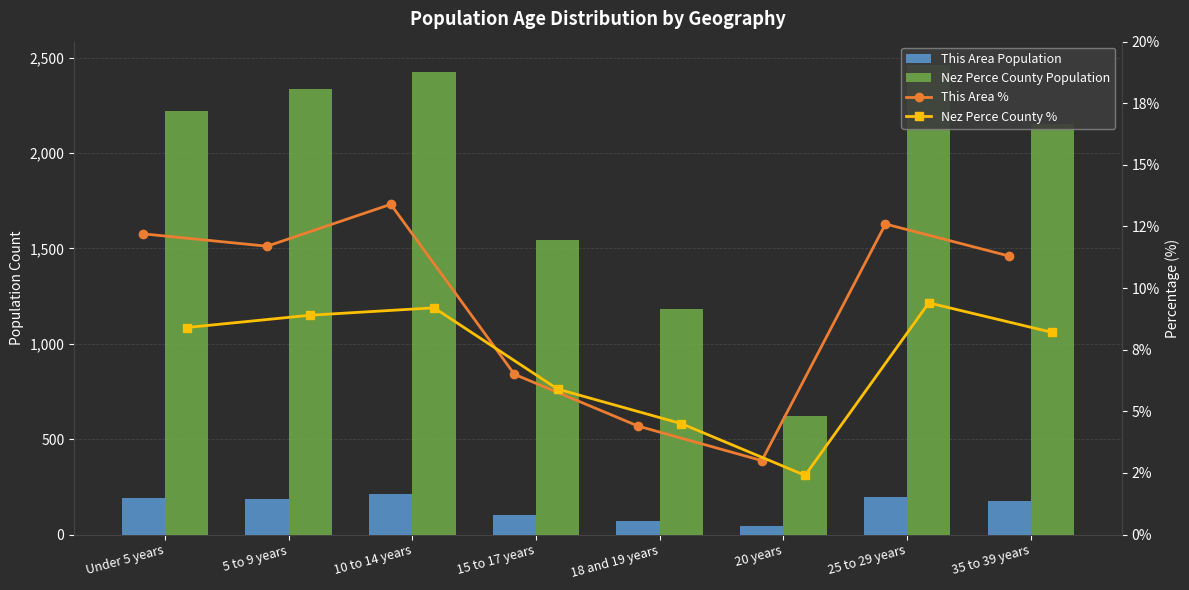

The Nez Perce County Population series shows 626.9 at 35 to 39 years. True or false?

False